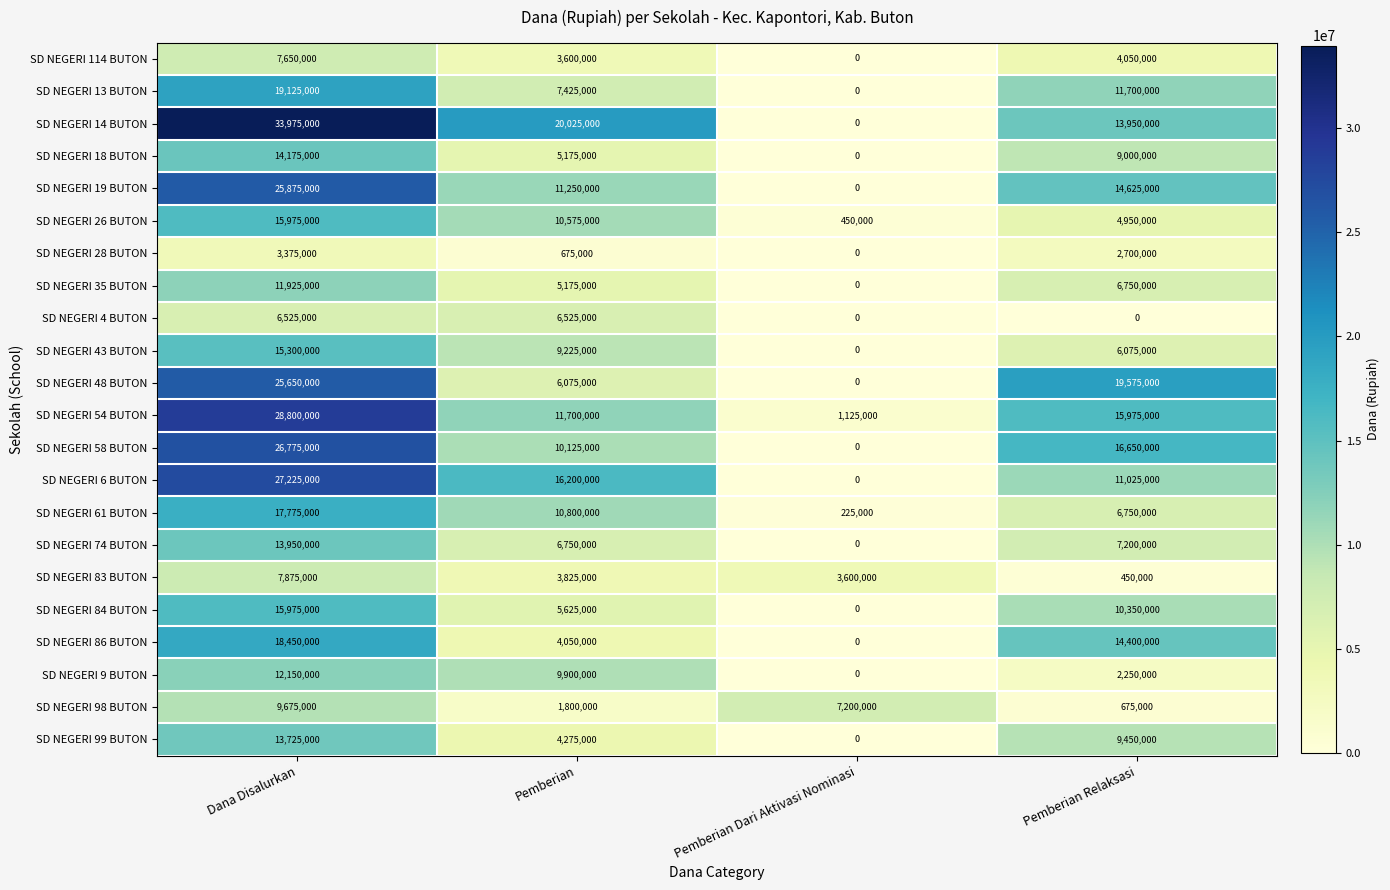

Which category has the highest value in the SD NEGERI 43 BUTON series?

Dana Disalurkan